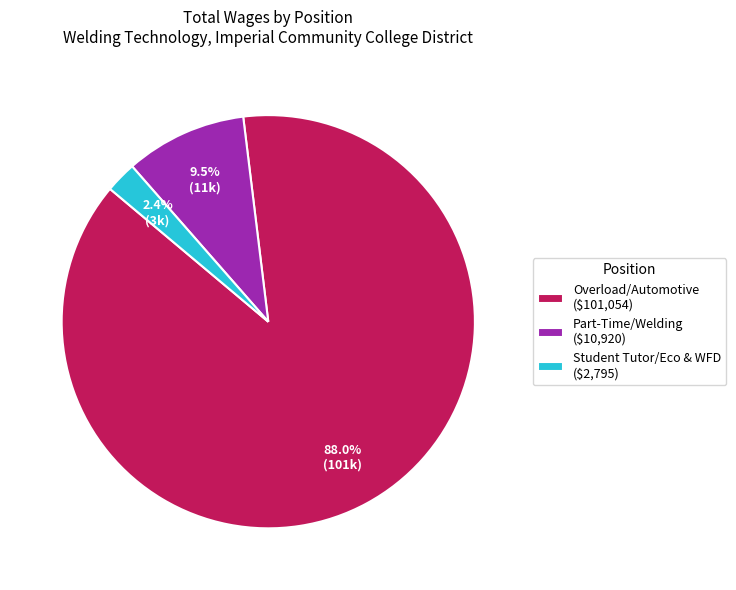

Which slice is the largest?

Overload/Automotive